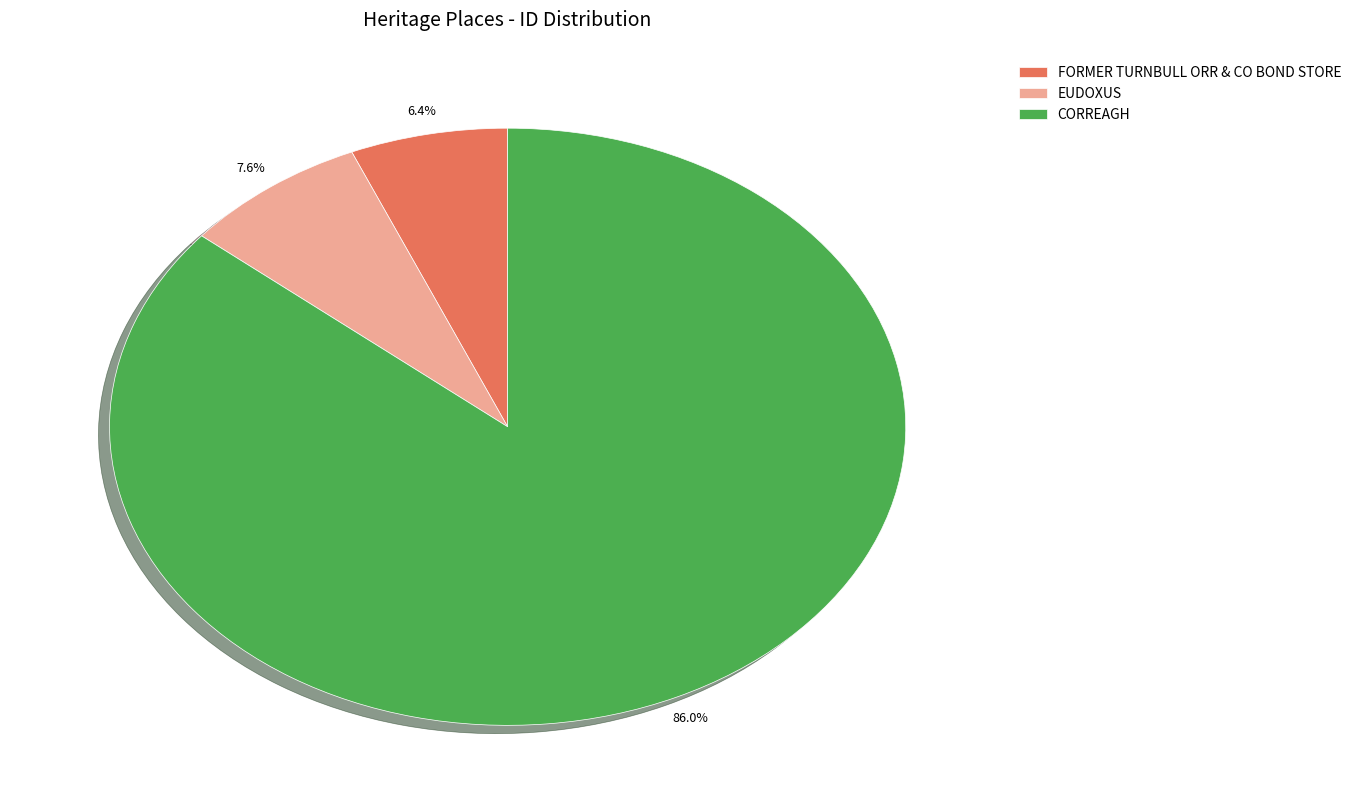

To the nearest percent, what percentage of the pie is CORREAGH?

86%